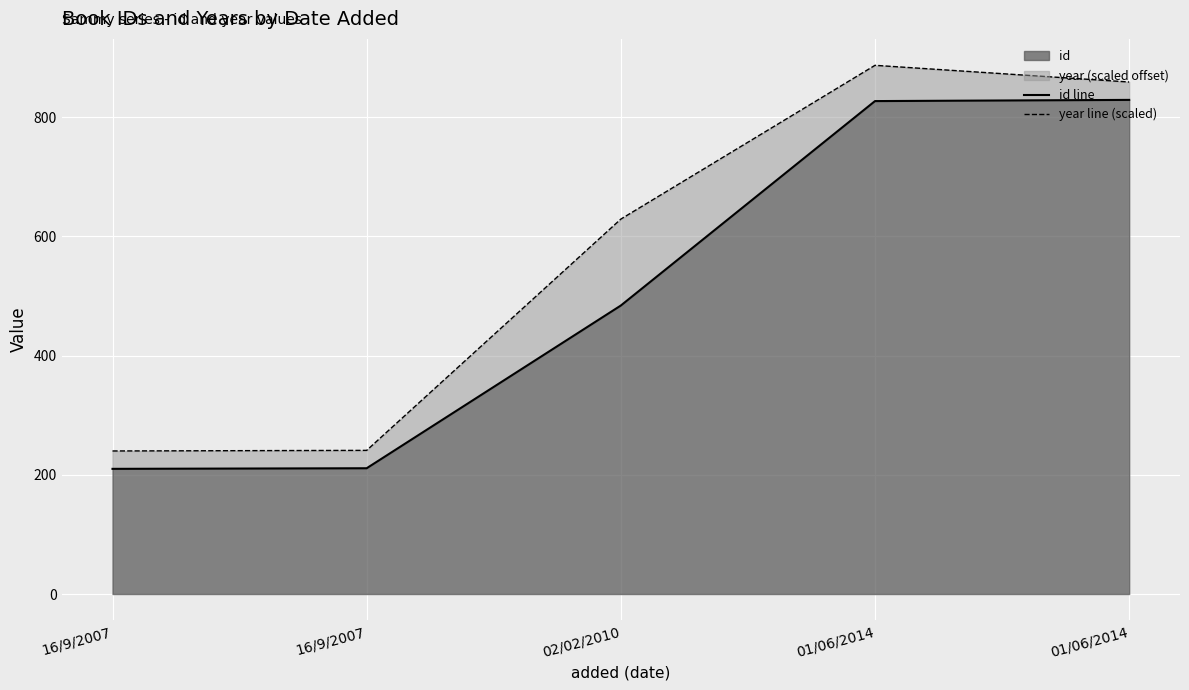

The year line (scaled) series shows 859 at 01/06/2014. True or false?

True